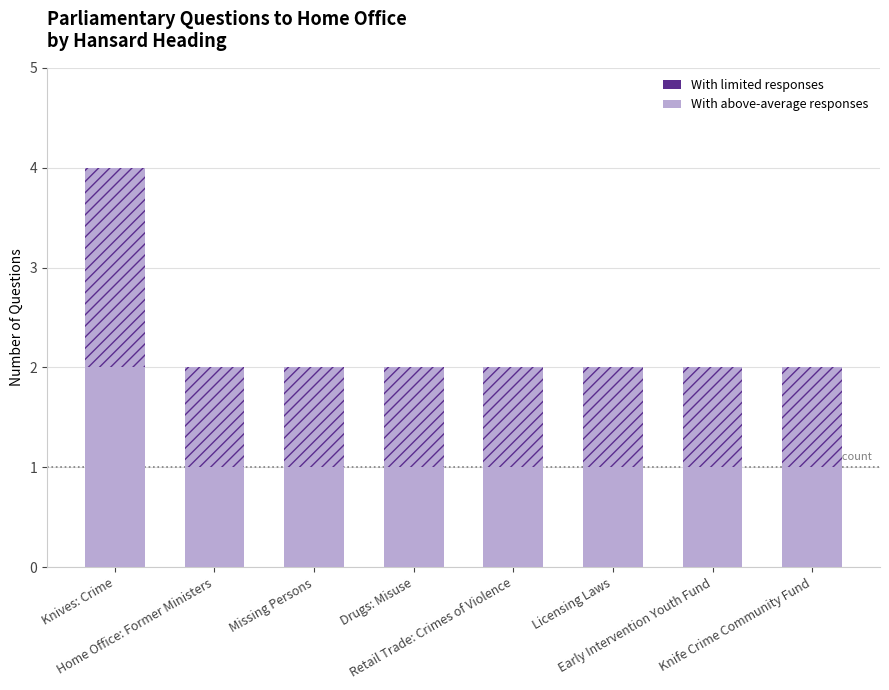

List the labels in order of With limited responses value, largest first.

Knives: Crime, Home Office: Former Ministers, Missing Persons, Drugs: Misuse, Retail Trade: Crimes of Violence, Licensing Laws, Early Intervention Youth Fund, Knife Crime Community Fund